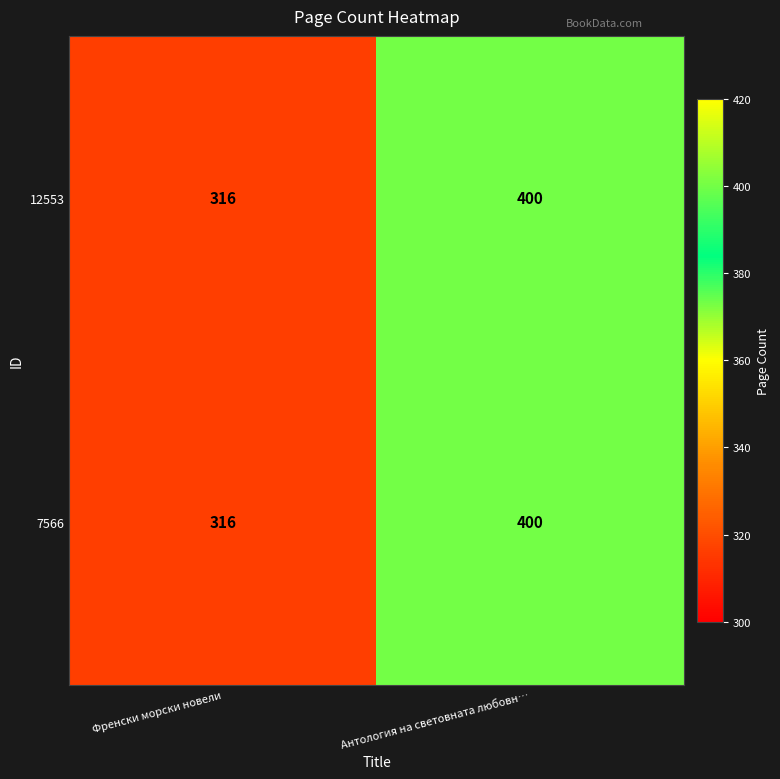

At which label is 12553 closest to 358?

Френски морски новели